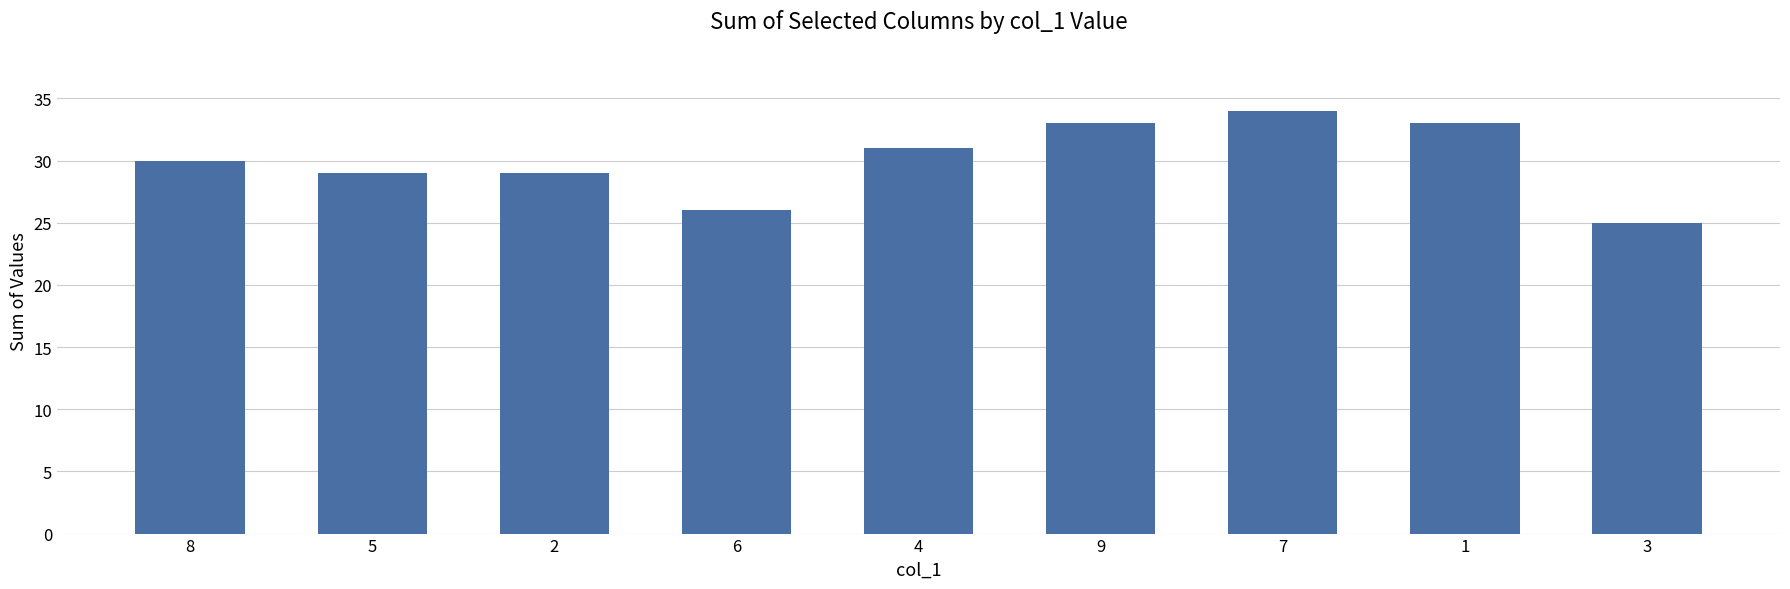

What is the minimum value shown in the chart?

25